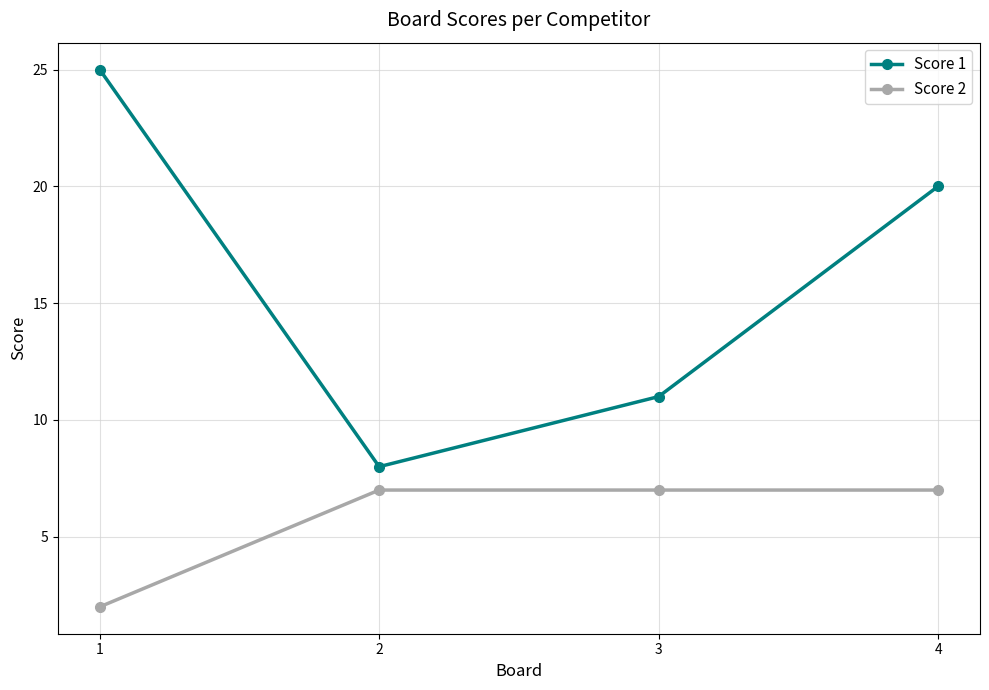

What is the total value across all series at 2?

15